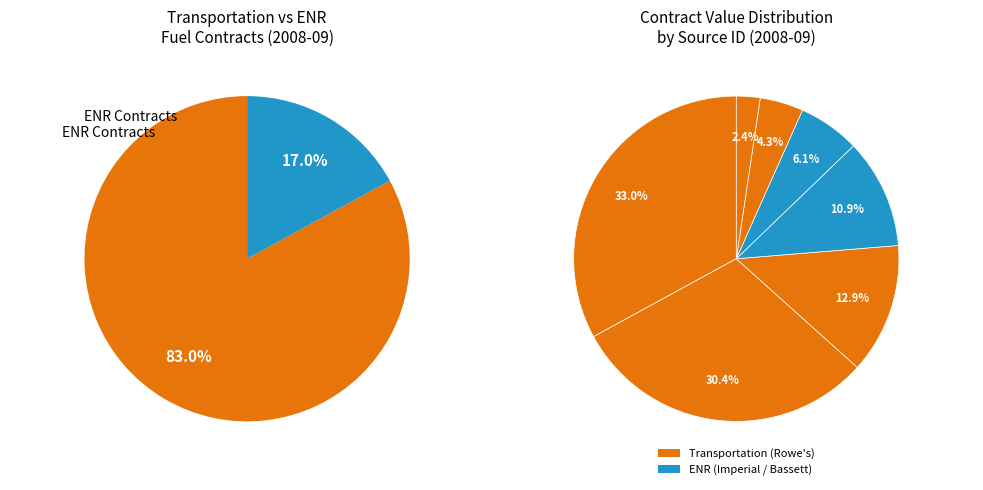

The PO900906 slice represents 27% of the pie. True or false?

False